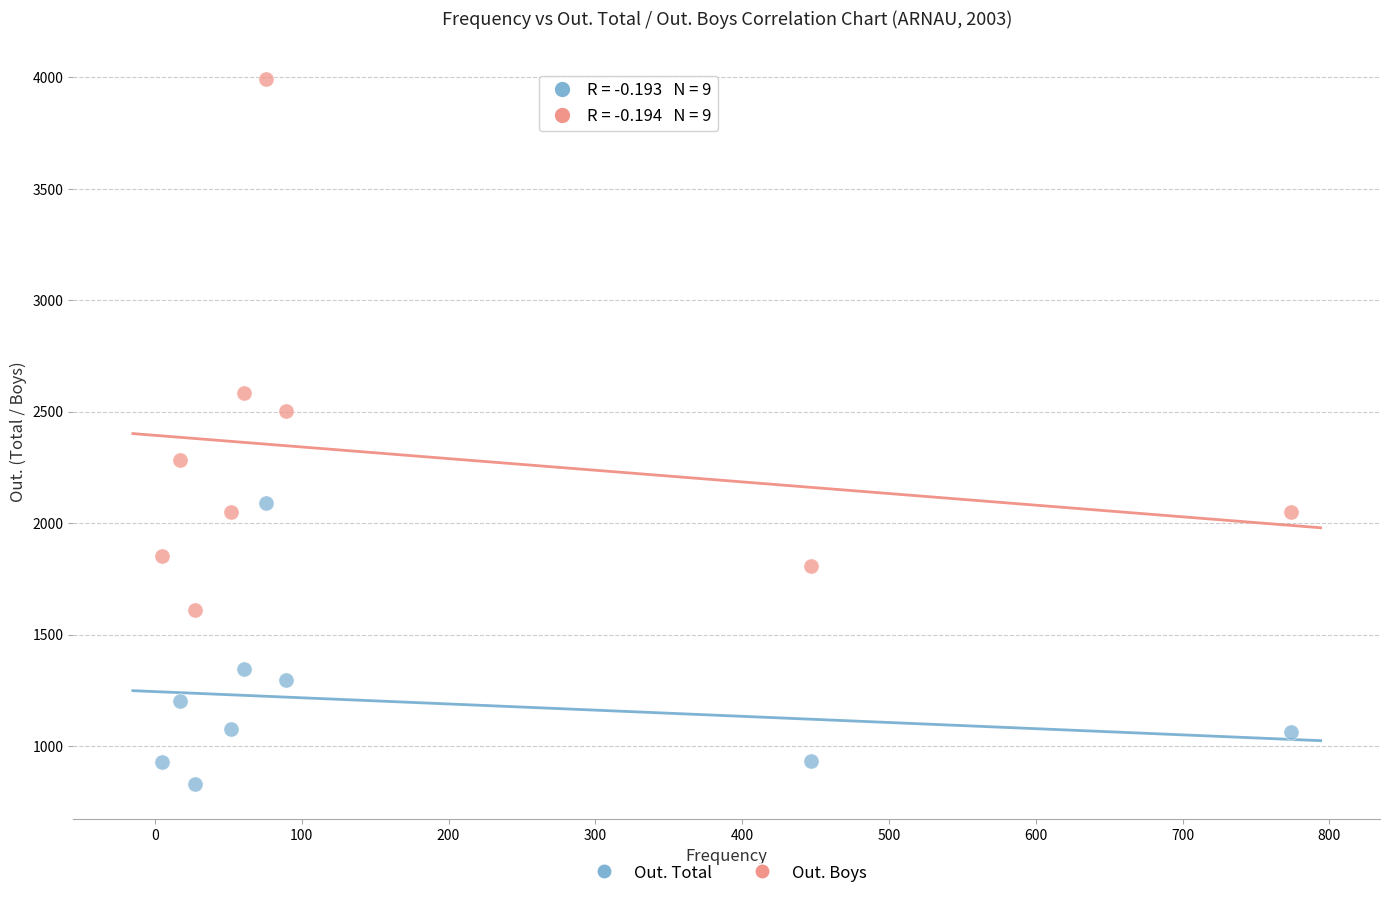

Which series has the widest spread of Y values?

Out. Boys